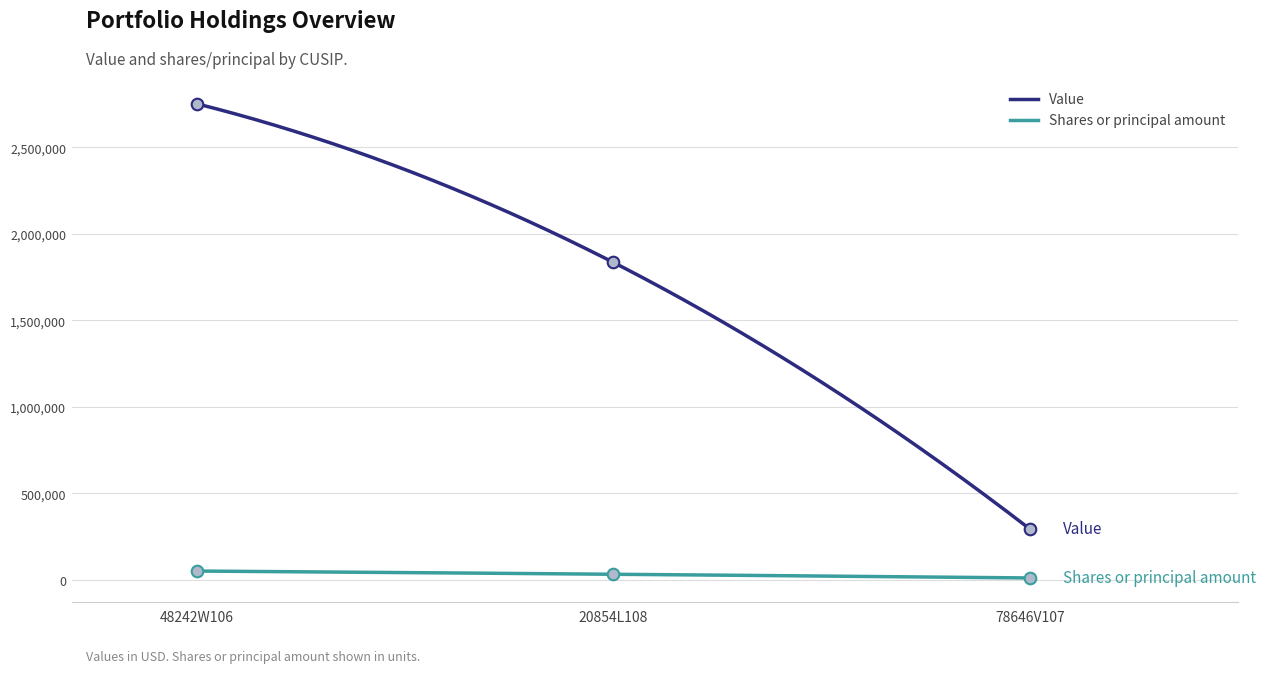

Which series has the largest total across all categories?

Value